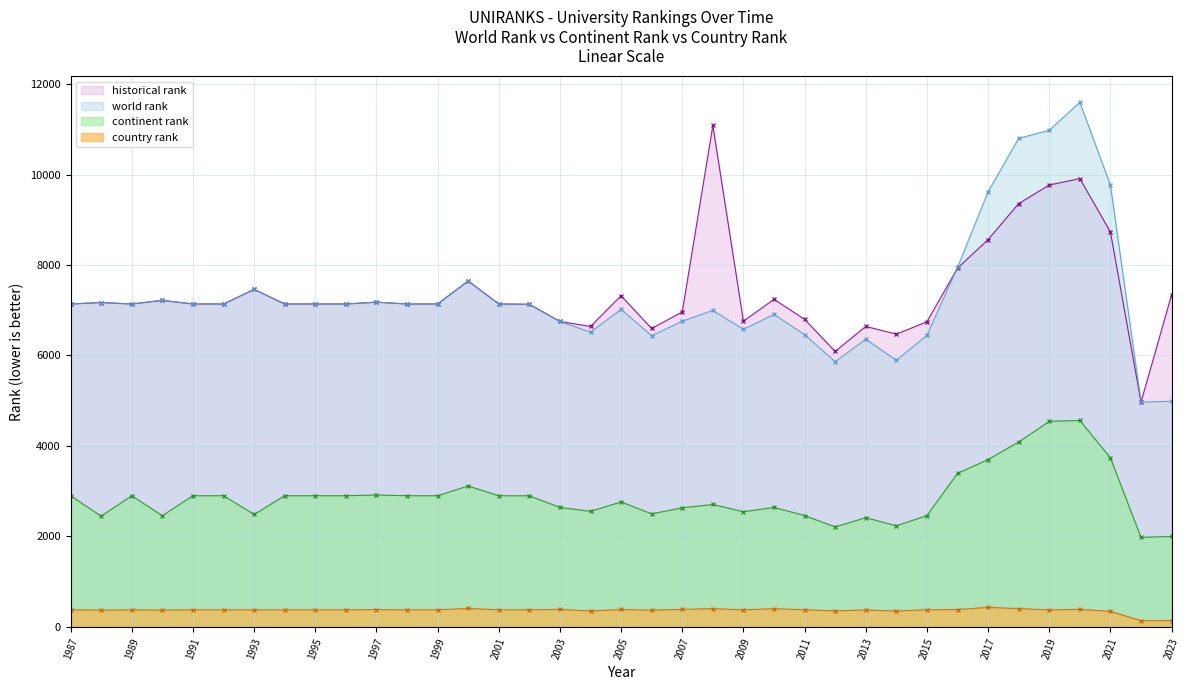

What is the minimum value for country rank?

134.0